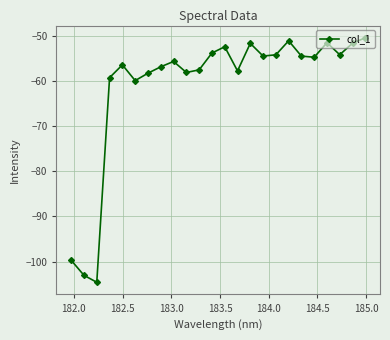

How many interior local peaks (higher than both neighbors) does the data have?

6